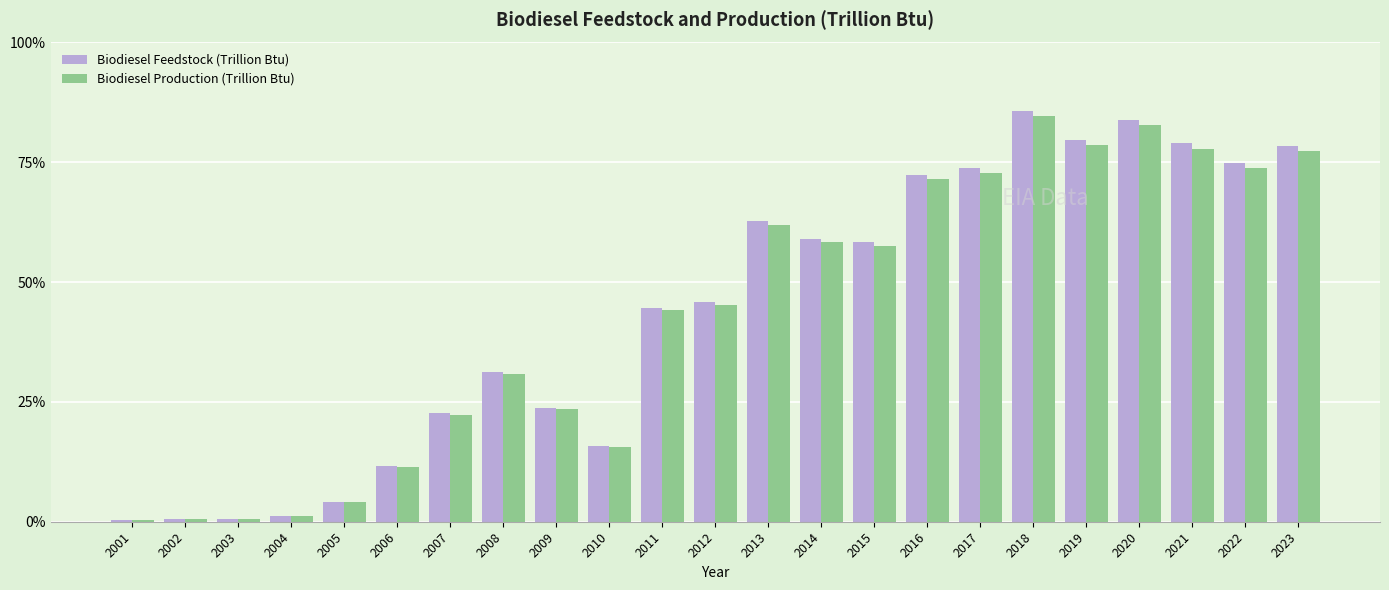

What is the average value of the Biodiesel Feedstock (Trillion Btu) series?

123.1